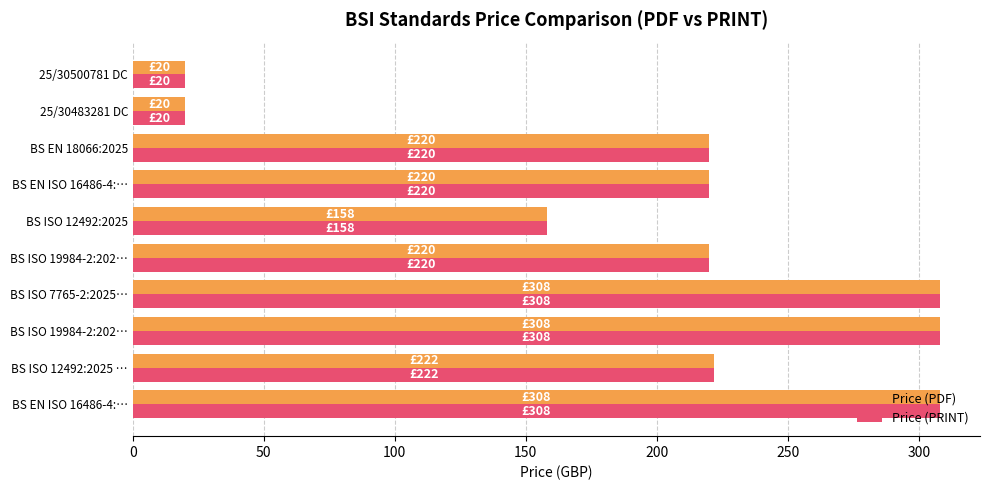

What is the sum of all Price (PDF) values?

2004